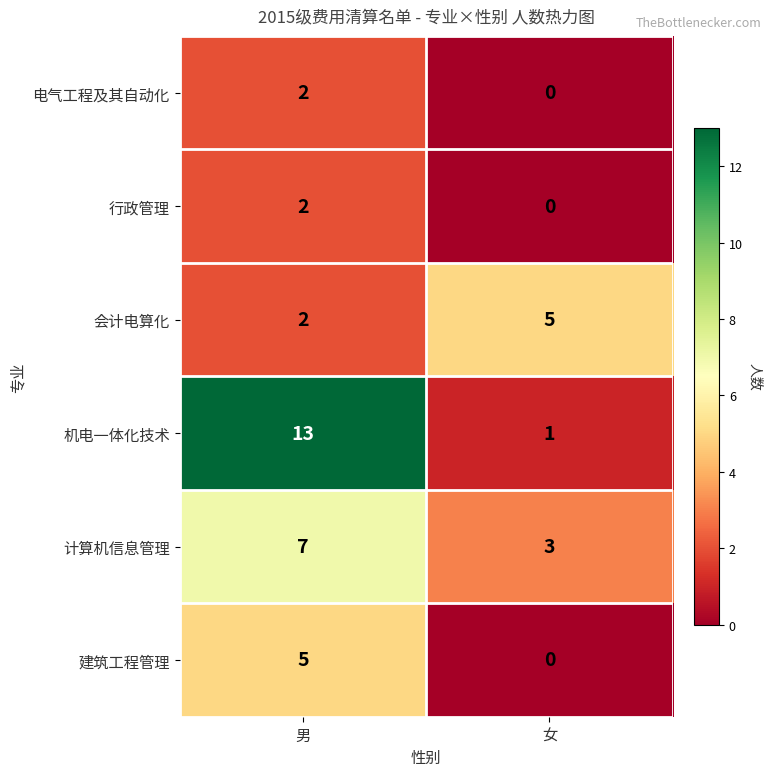

What is the greatest value displayed?

13